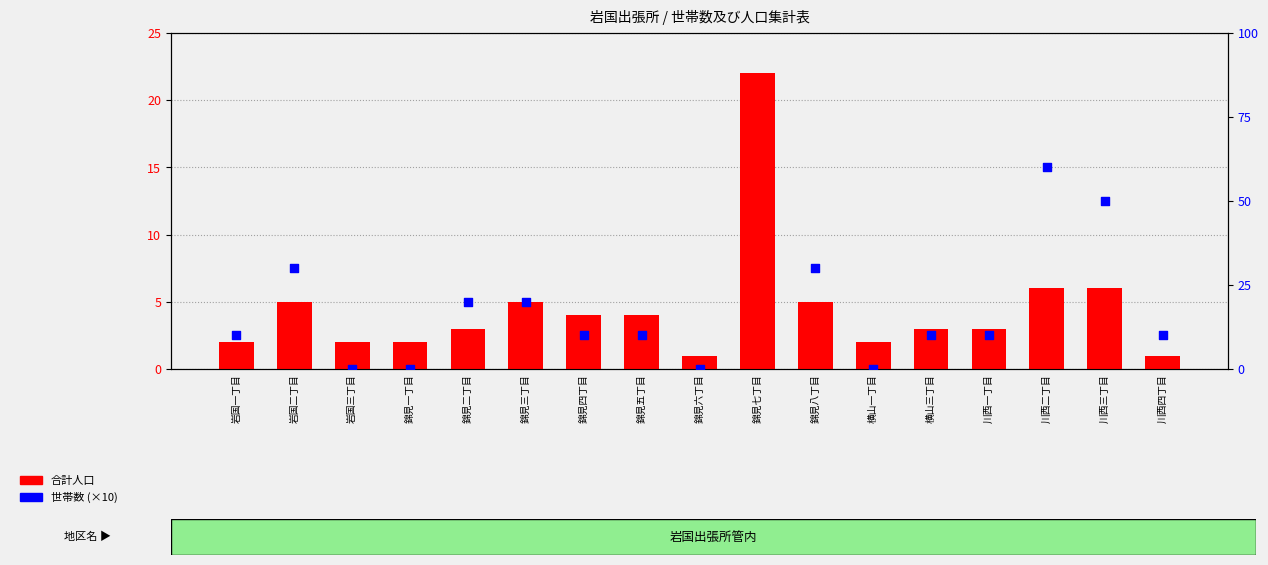

Which series reaches the minimum Y coordinate?

世帯数(×10)